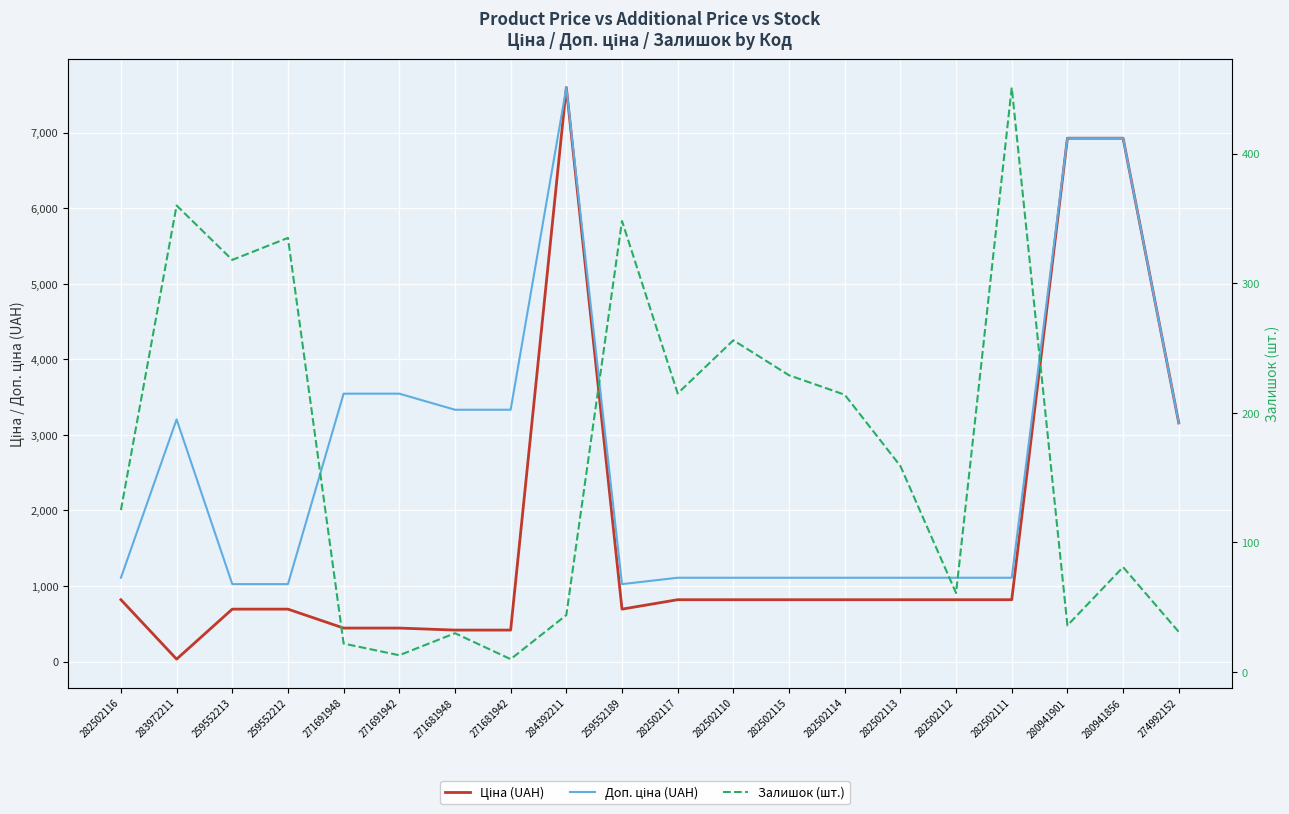

What is the highest value of the Доп. ціна (UAH) series?

7596.5